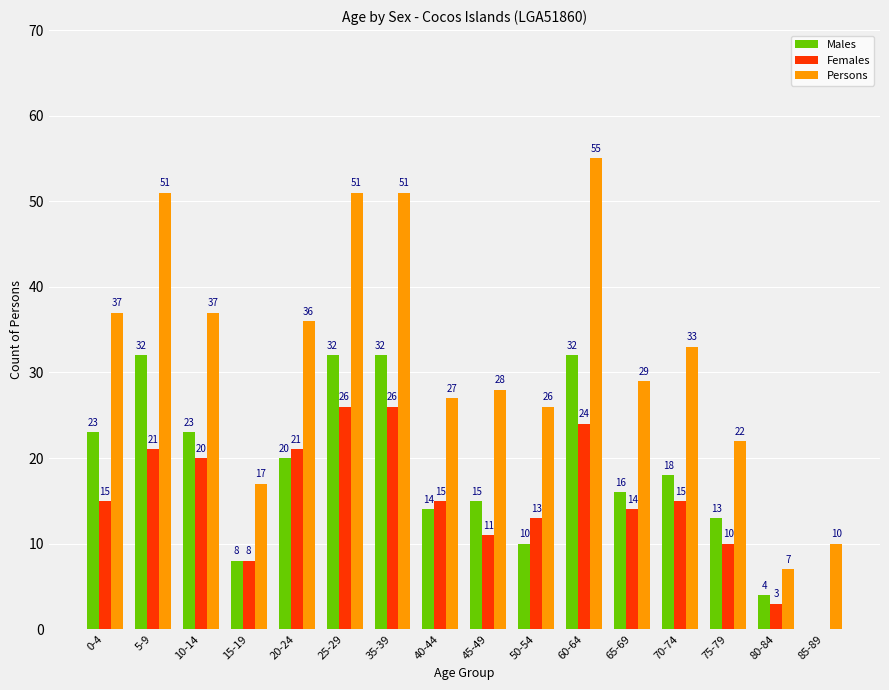

At which label is Males closest to 16?

65-69